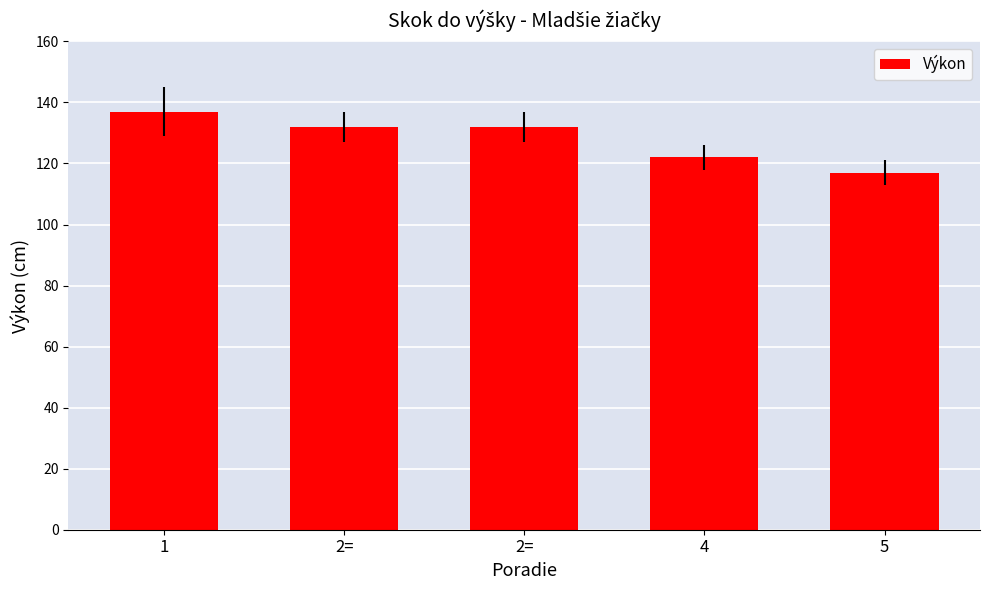

Count the number of data series in this chart.

1